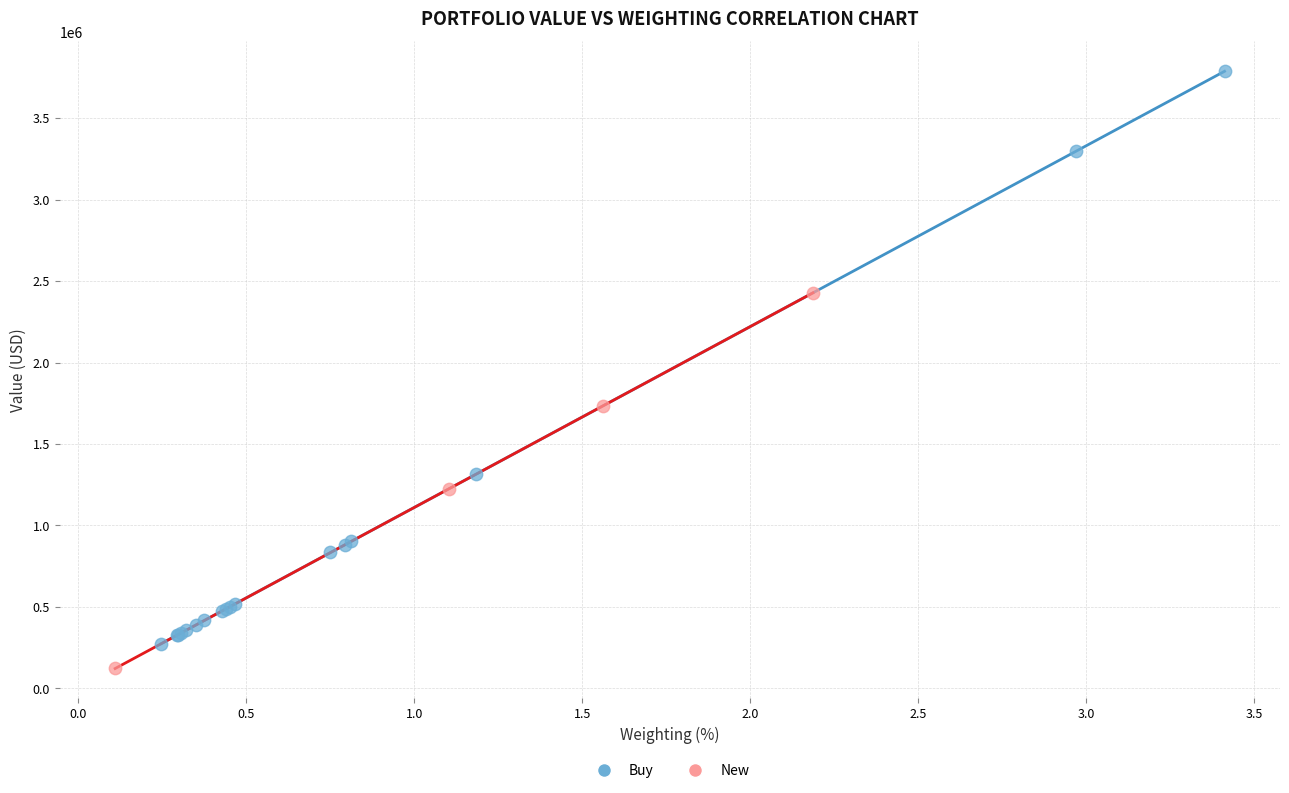

Which series reaches the minimum Y coordinate?

New